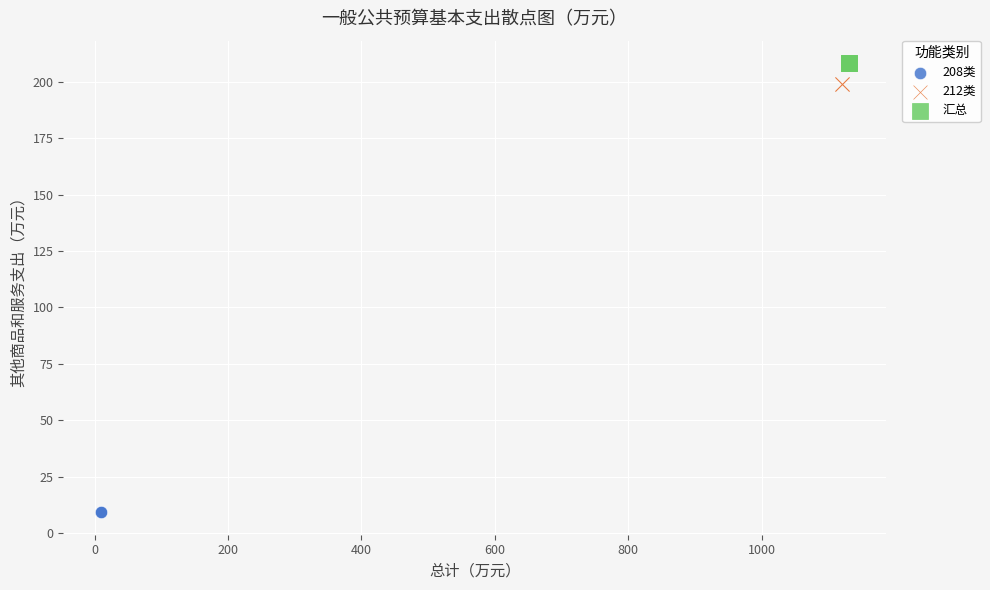

Which series contains the lowest Y value?

208类